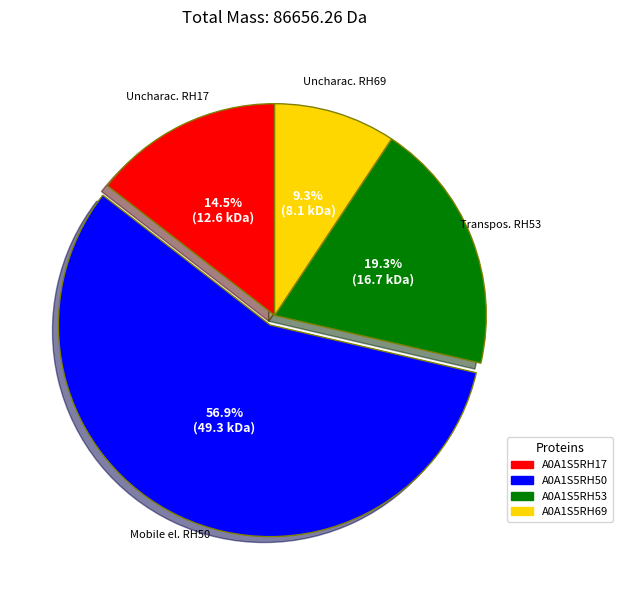

What is the ratio of the value at A0A1S5RH17 to the value at A0A1S5RH69?

1.6